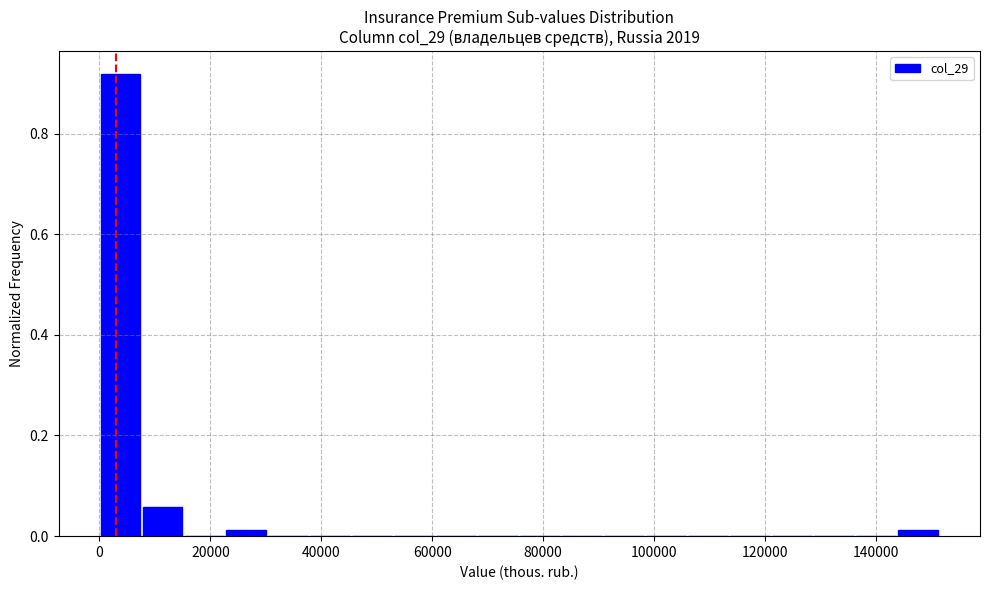

Read against the x-axis, roughly where is the centre of the tallest bar?

4000